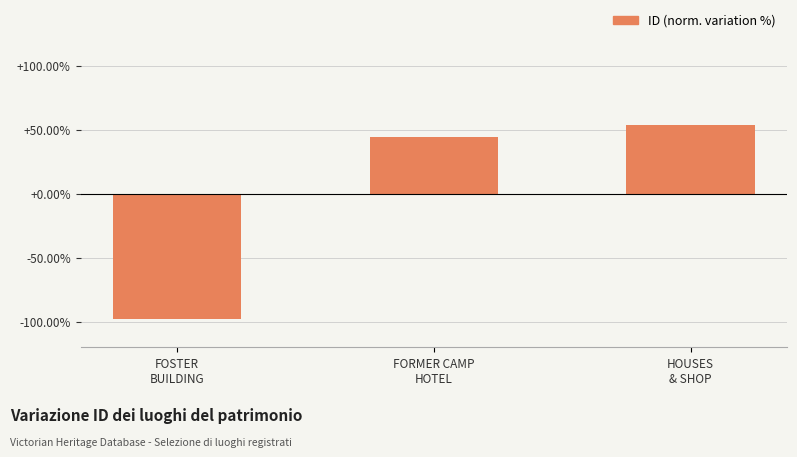

Reading left to right, extract all data points from this chart.

FOSTER
BUILDING=-98.0	FORMER CAMP
HOTEL=44.5	HOUSES
& SHOP=53.5